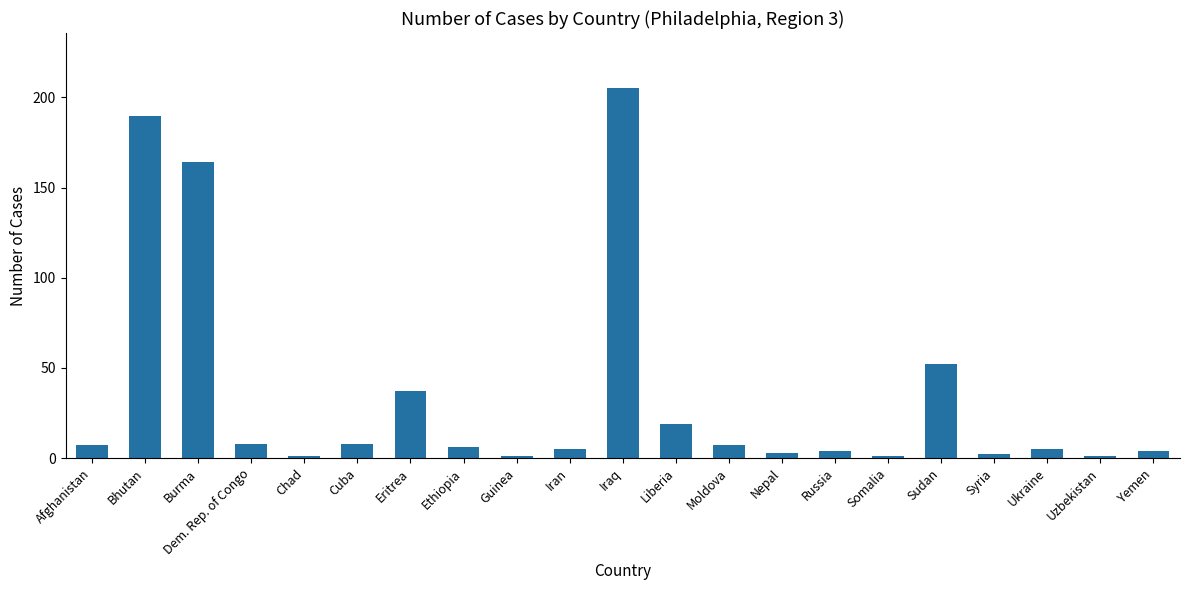

The chart shows a value of 35 at Sudan. True or false?

False